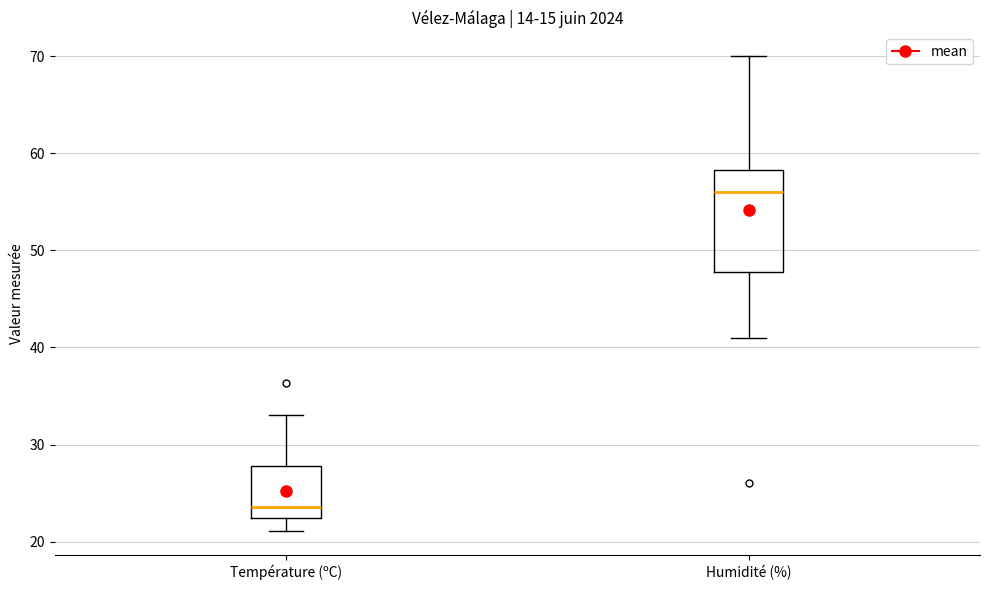

Where is the upper edge of the box for Humidité (%) on the y-axis? The values are not printed on the chart, so give them approximately, as read against the axis.

58